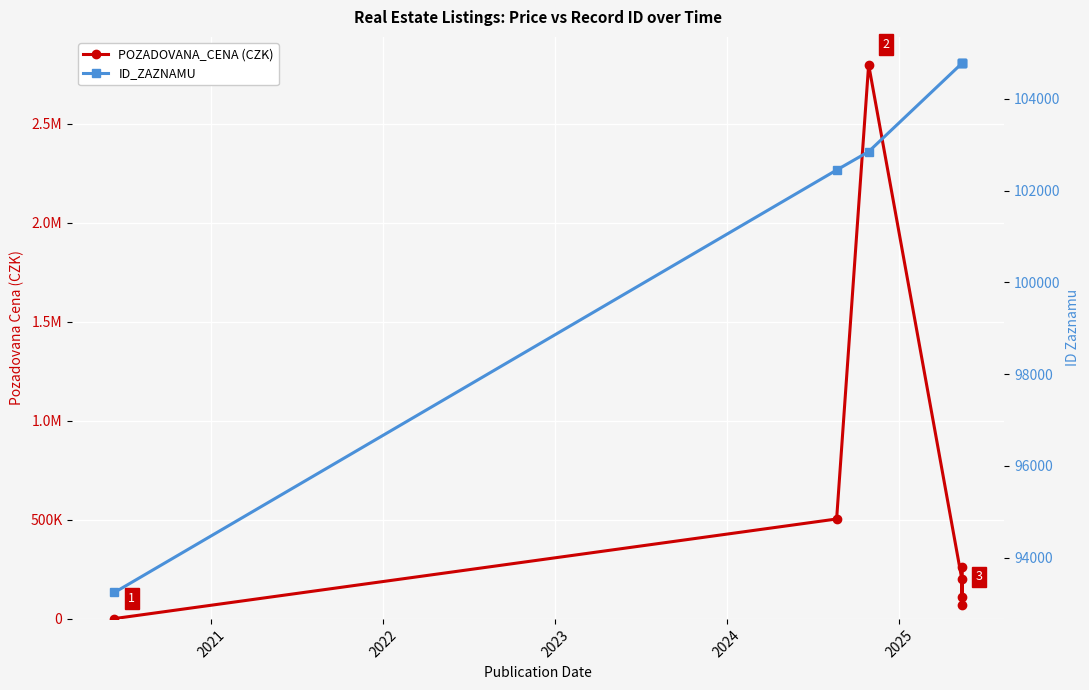

How many intersections are there between POZADOVANA_CENA (CZK) and ID_ZAZNAMU?

2